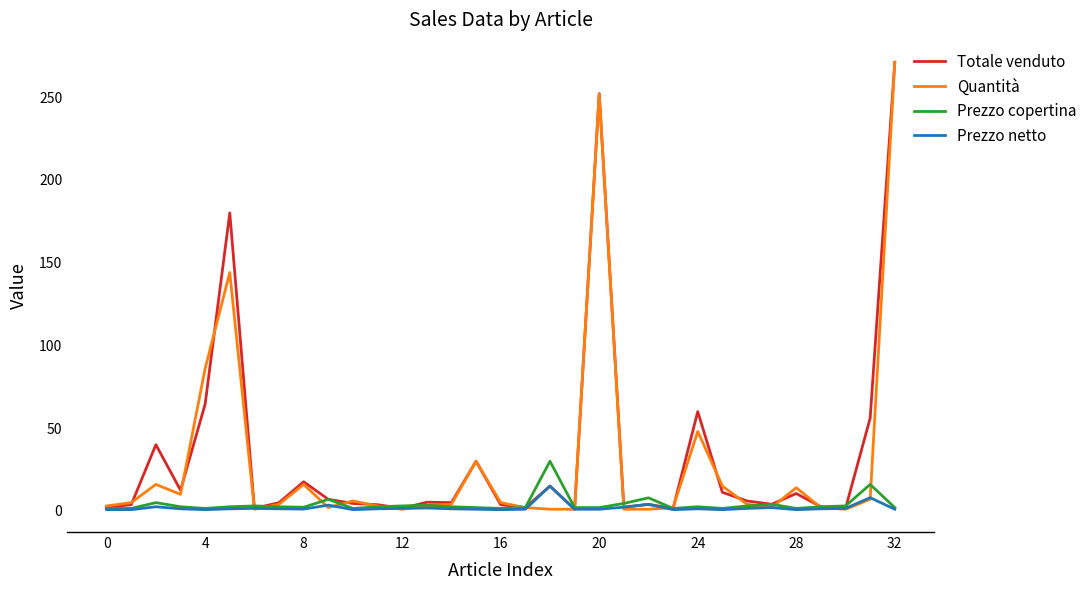

Which series ends up on top after the final intersection of Prezzo copertina and Totale venduto?

Totale venduto